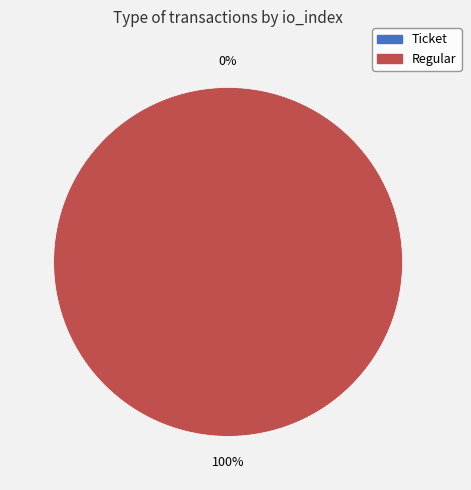

To the nearest percent, what is the combined percentage of Regular and Ticket?

100%